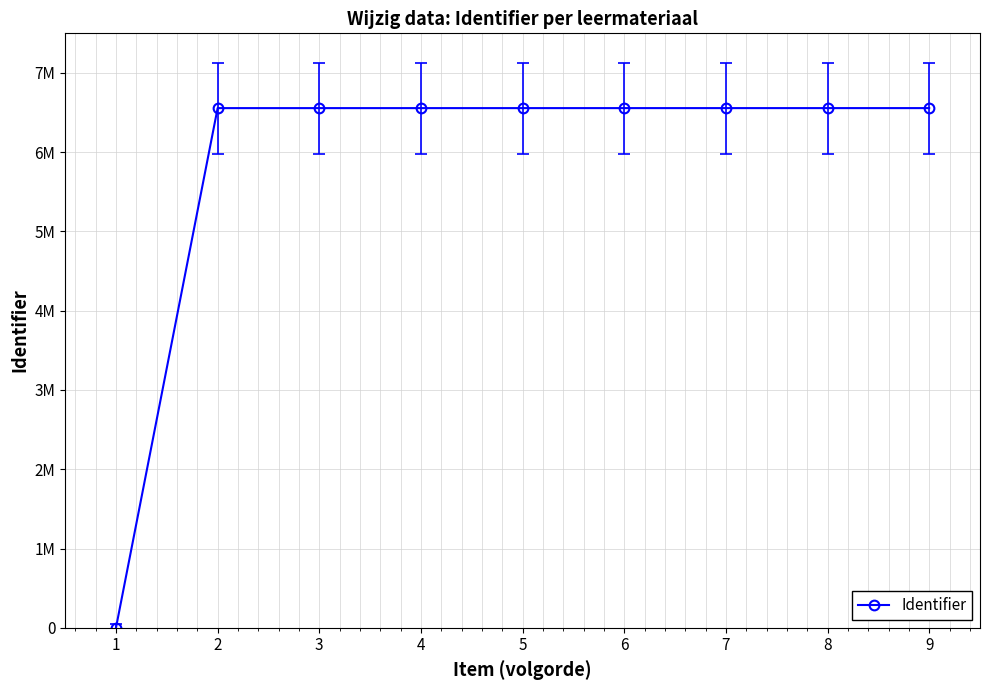

Does the chart have visible grid lines?

Yes